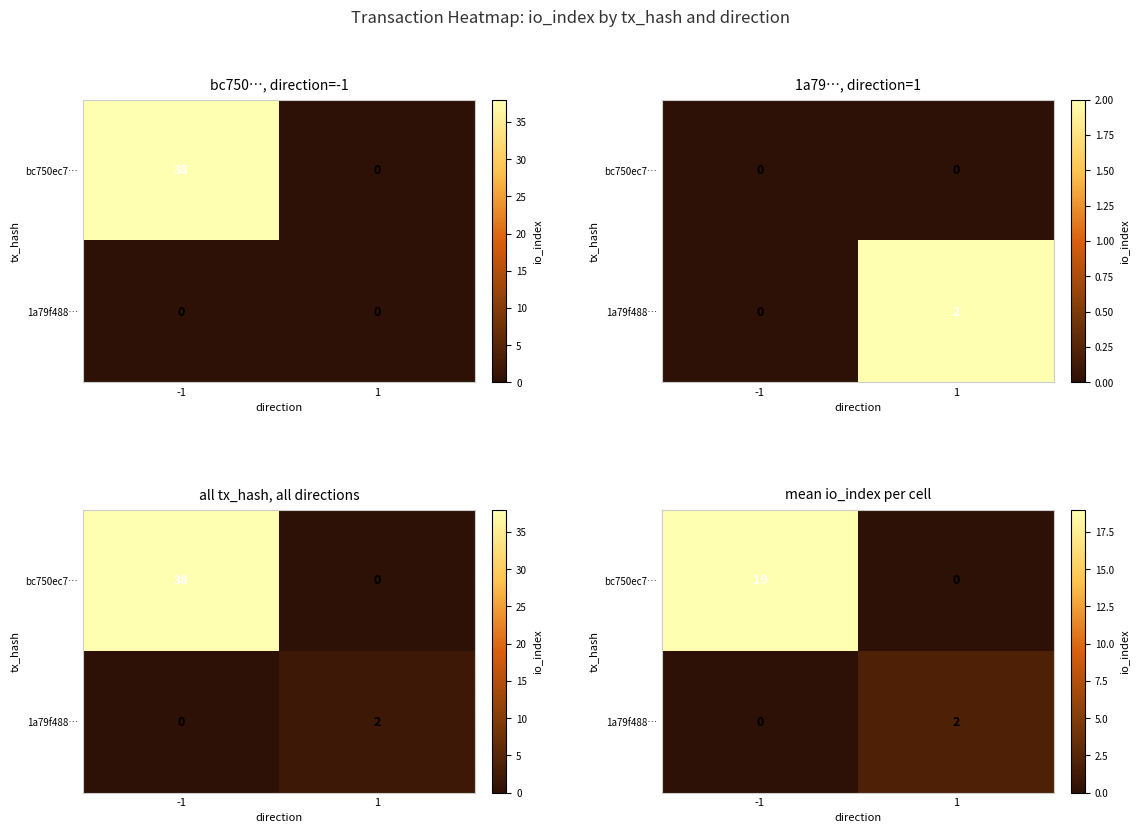

At which category is the sum across all series the highest?

-1